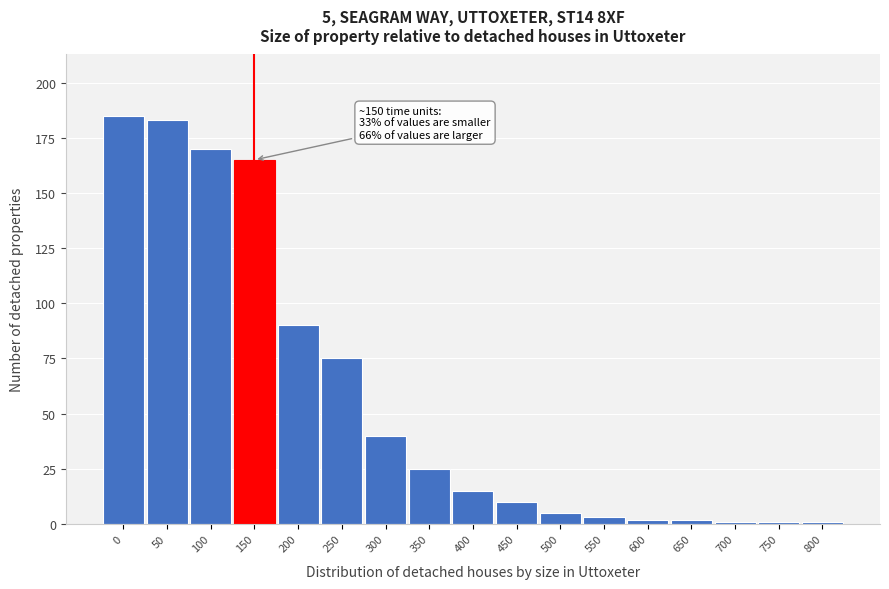

Reading right to left, list all the values displayed in this chart.

1	1	1	2	2	3	5	10	15	25	40	75	90	165	170	183	185